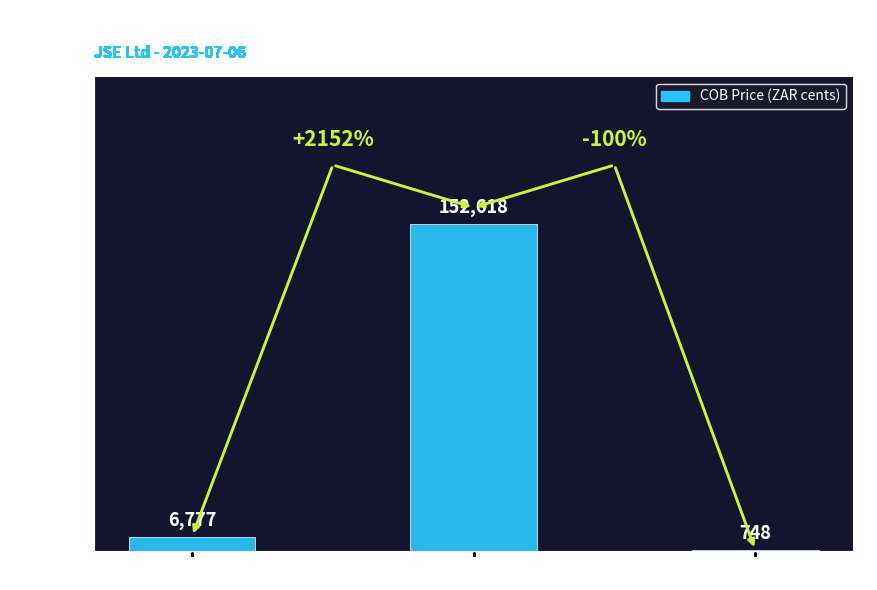

What is the maximum value shown in the chart?

152618